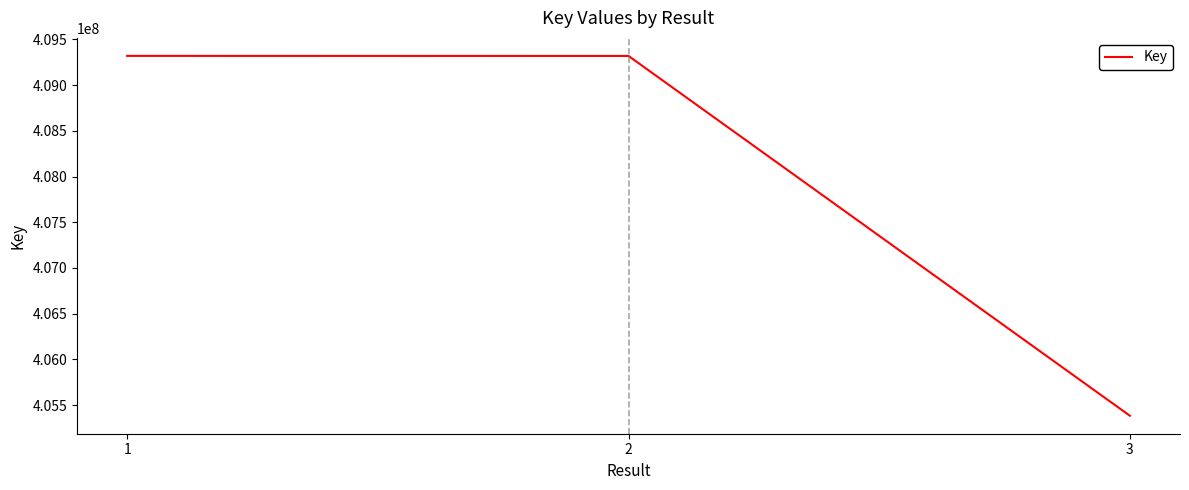

Approximately how many times larger is the value at 3 compared to 2?

1.0